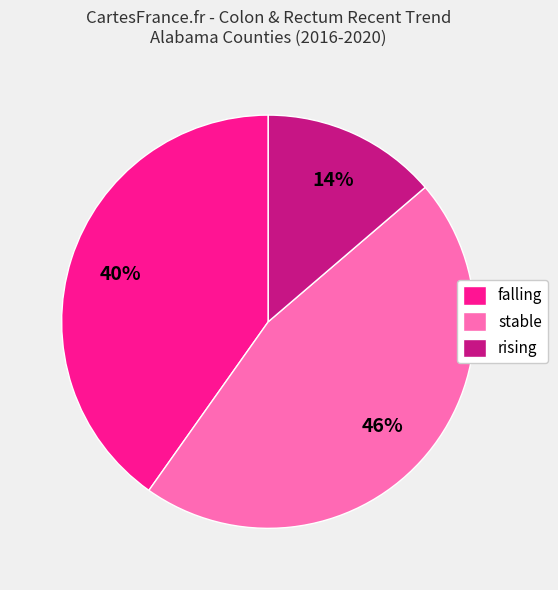

Is the sum of stable and rising greater than half?

Yes